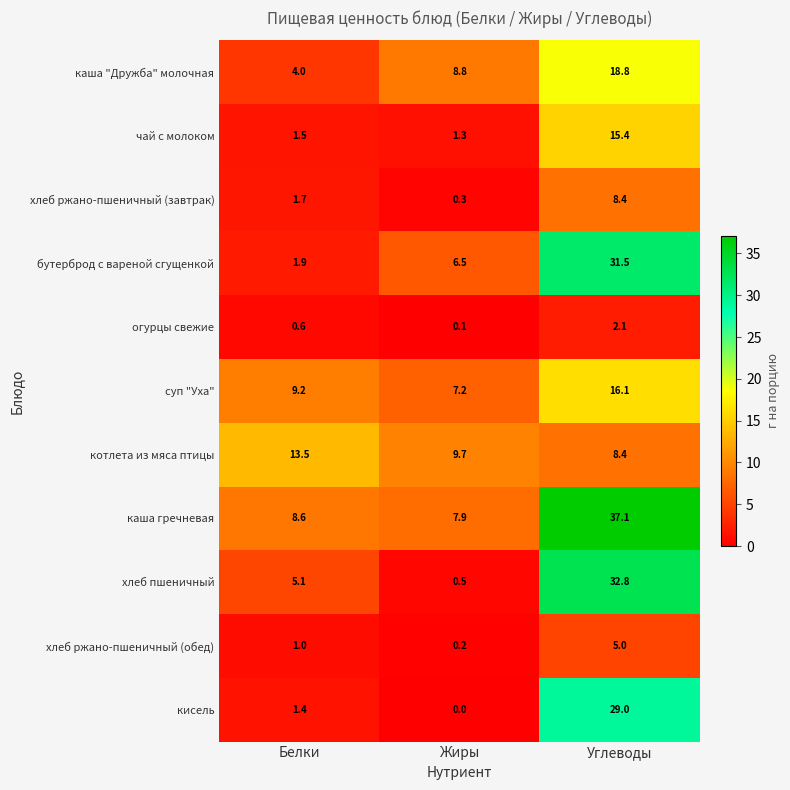

What is the sum of the бутерброд с вареной сгущенкой values at Белки and Углеводы?

33.4